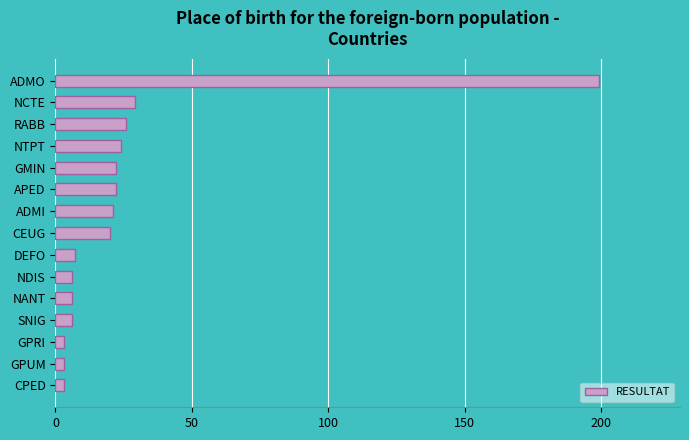

True or false: the data shows 7 at APED.

False